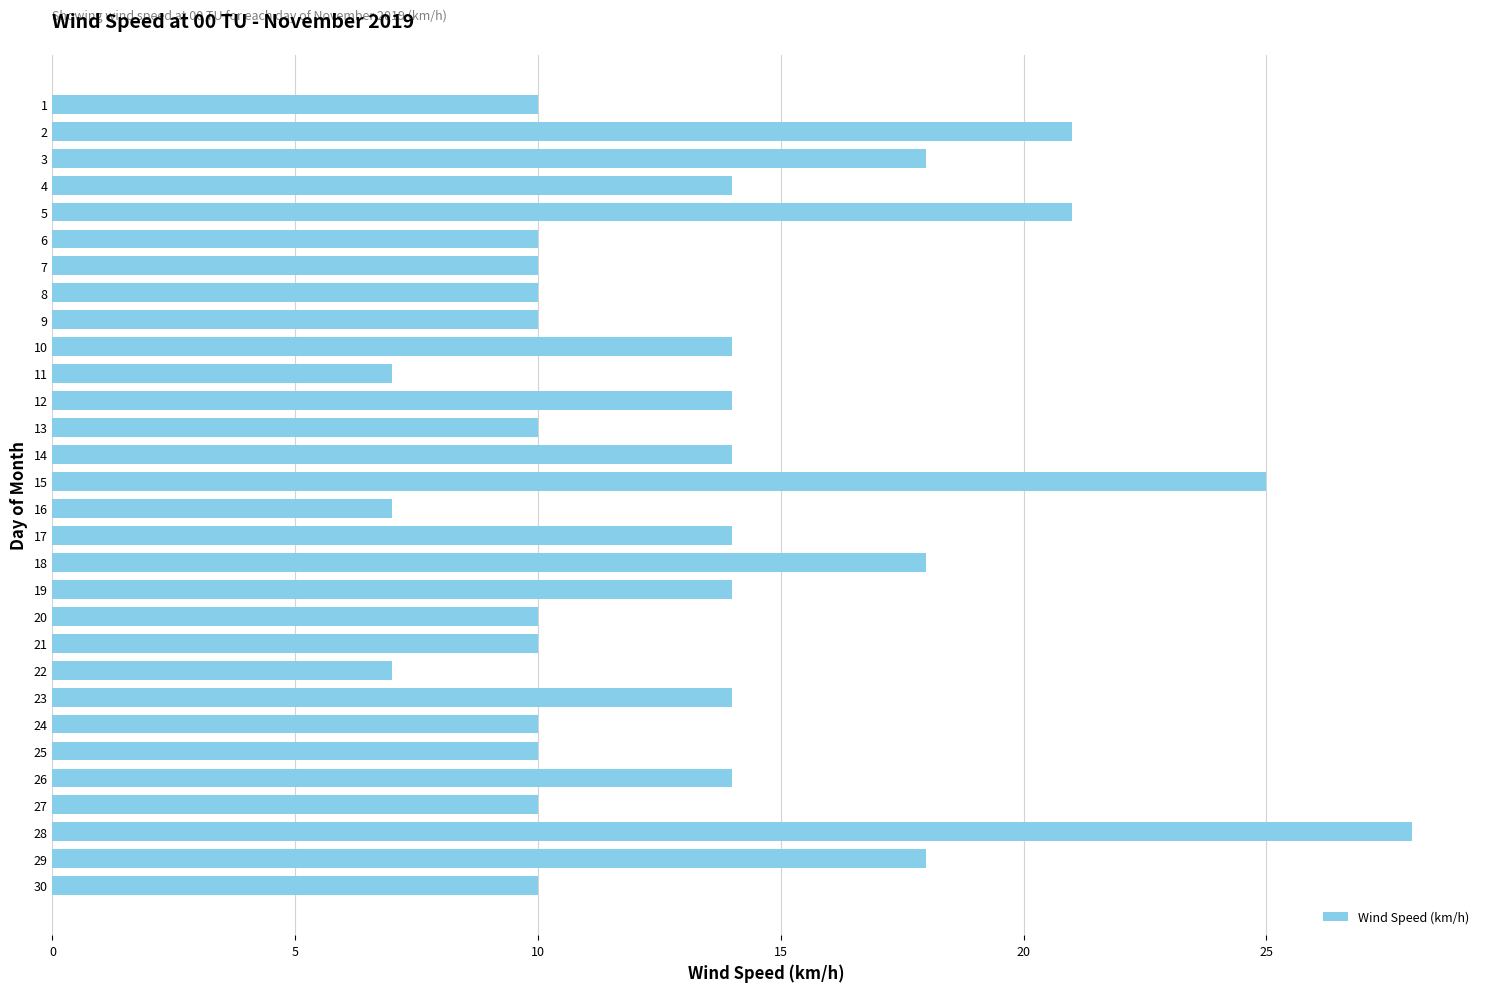

The value at 23 is 14. True or false?

True